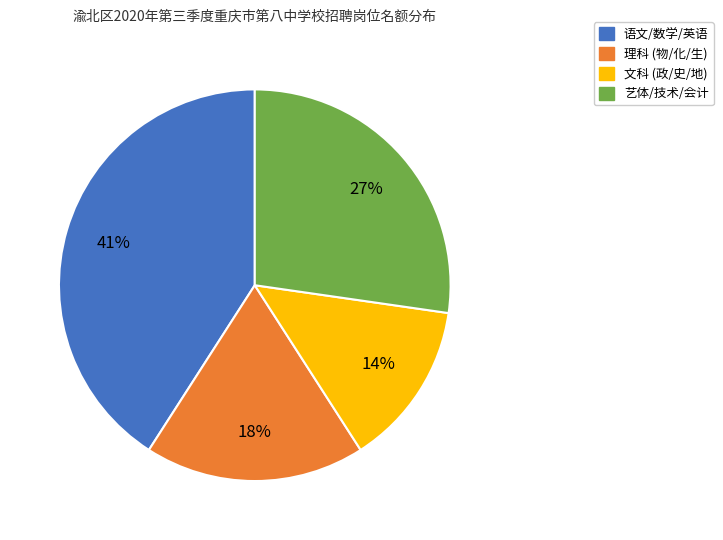

Is it true that 艺体/技术/会计 is 33% of the pie?

False